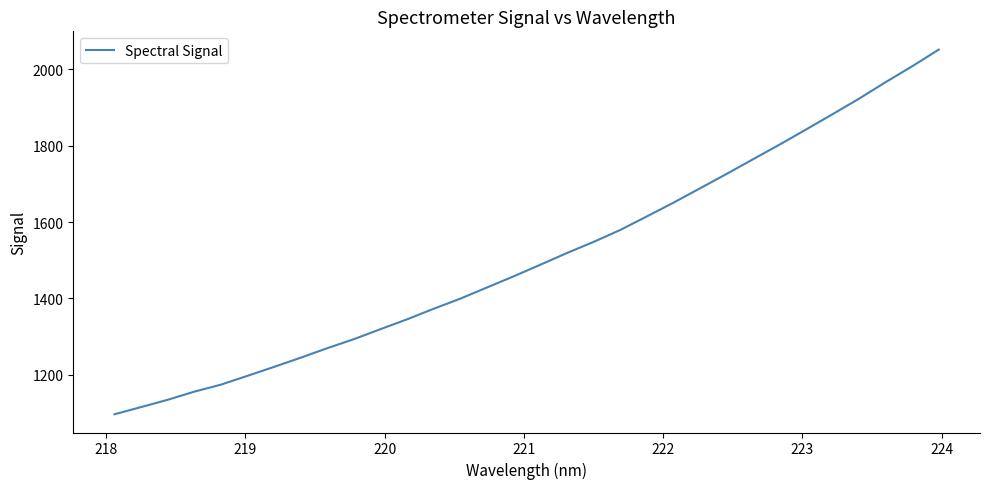

What is the difference between the maximum and minimum values?

955.0